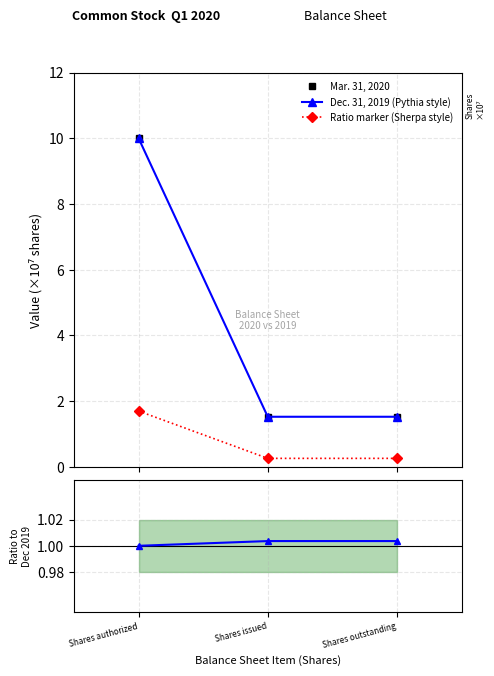

Reading left to right, transcribe all the data shown in this chart.

Mar. 31, 2020: 10.0	1.5	1.5
Dec. 31, 2019 (Pythia style): 10.0	1.5	1.5
Ratio marker (Sherpa style): 1.7	0.3	0.3
Ratio to Dec. 31, 2019: 1.0	1.0	1.0